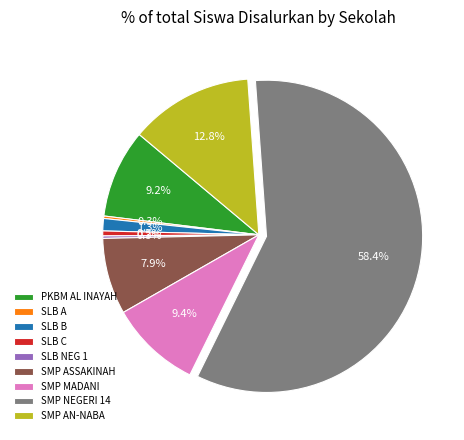

Which category has the biggest portion of the pie?

SMP NEGERI 14